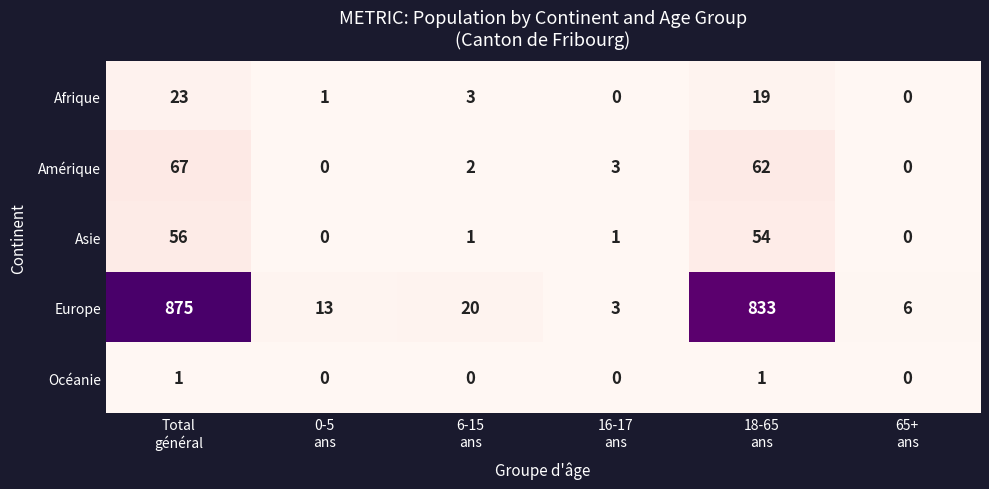

Reading left to right, extract all data points from this chart.

Afrique: 23	1	3	0	19	0
Amérique: 67	0	2	3	62	0
Asie: 56	0	1	1	54	0
Europe: 875	13	20	3	833	6
Océanie: 1	0	0	0	1	0